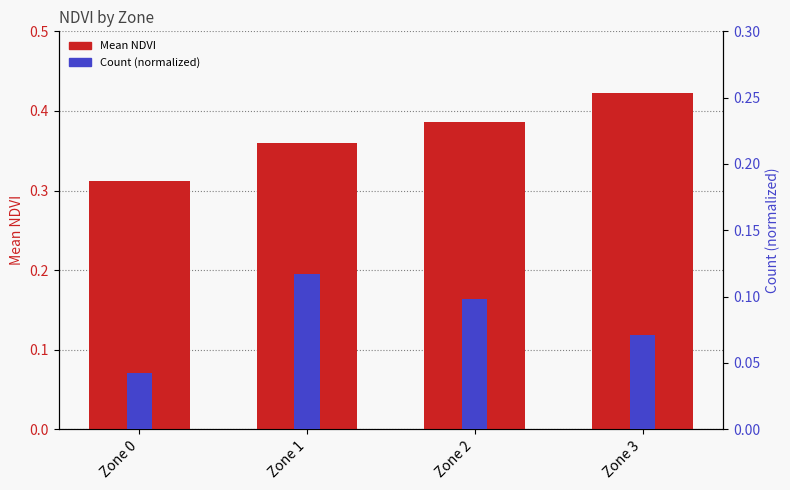

List the labels in order of Count (normalized) value, smallest first.

Zone 0, Zone 3, Zone 2, Zone 1